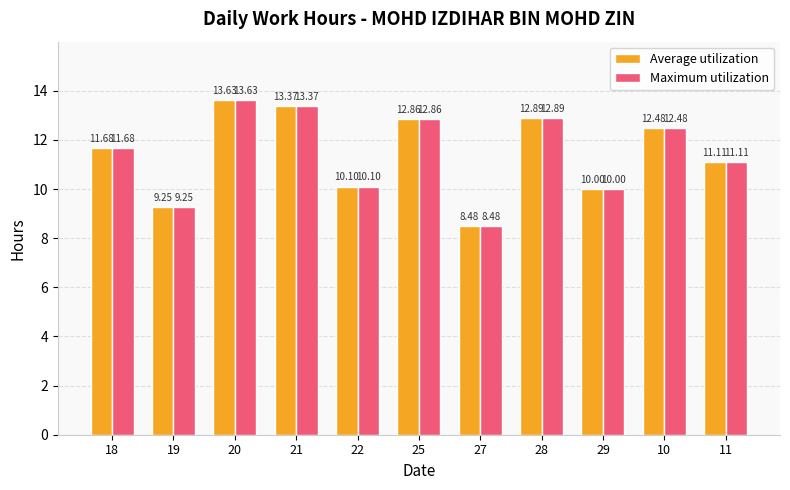

What is the approximate value of Maximum utilization at 11?

11.1